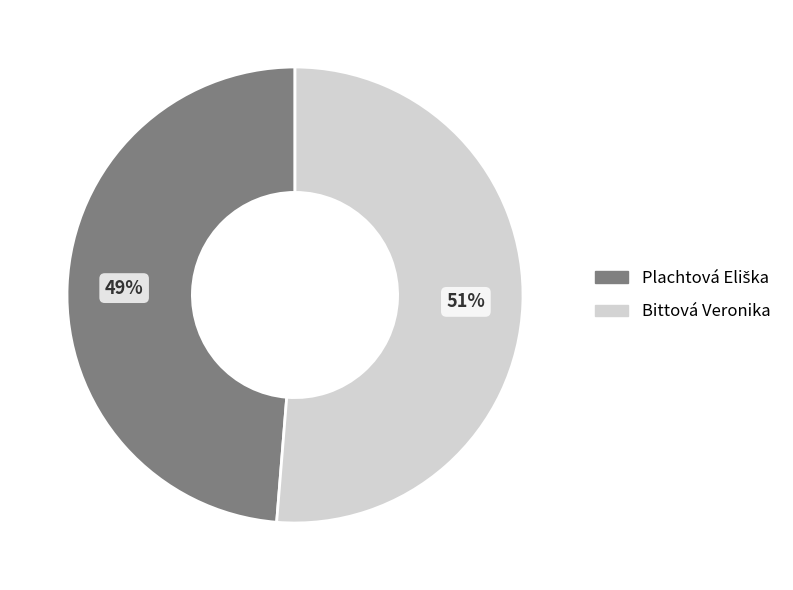

The Bittová Veronika slice represents 39% of the pie. True or false?

False